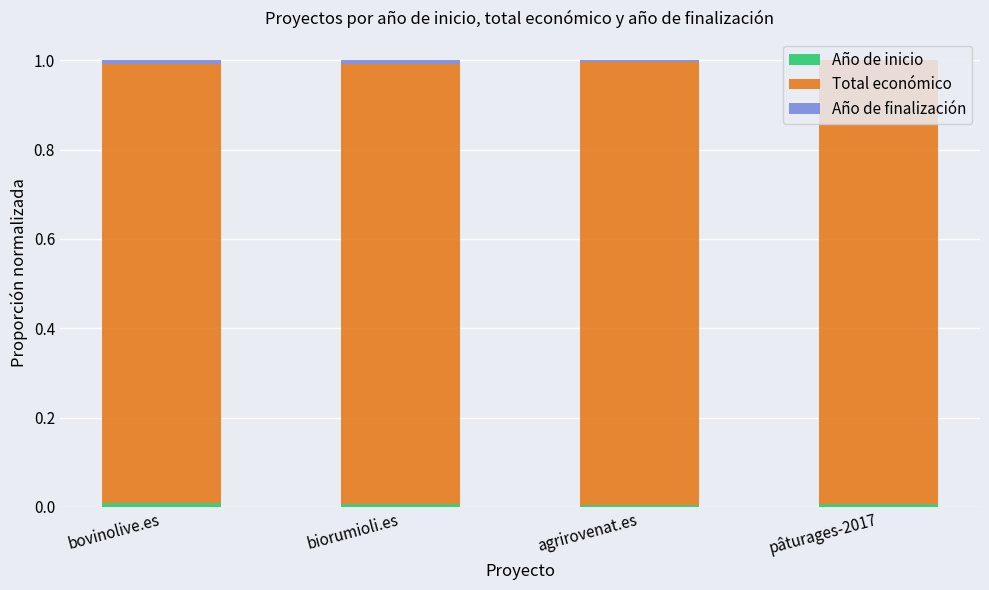

Count the number of data series in this chart.

3